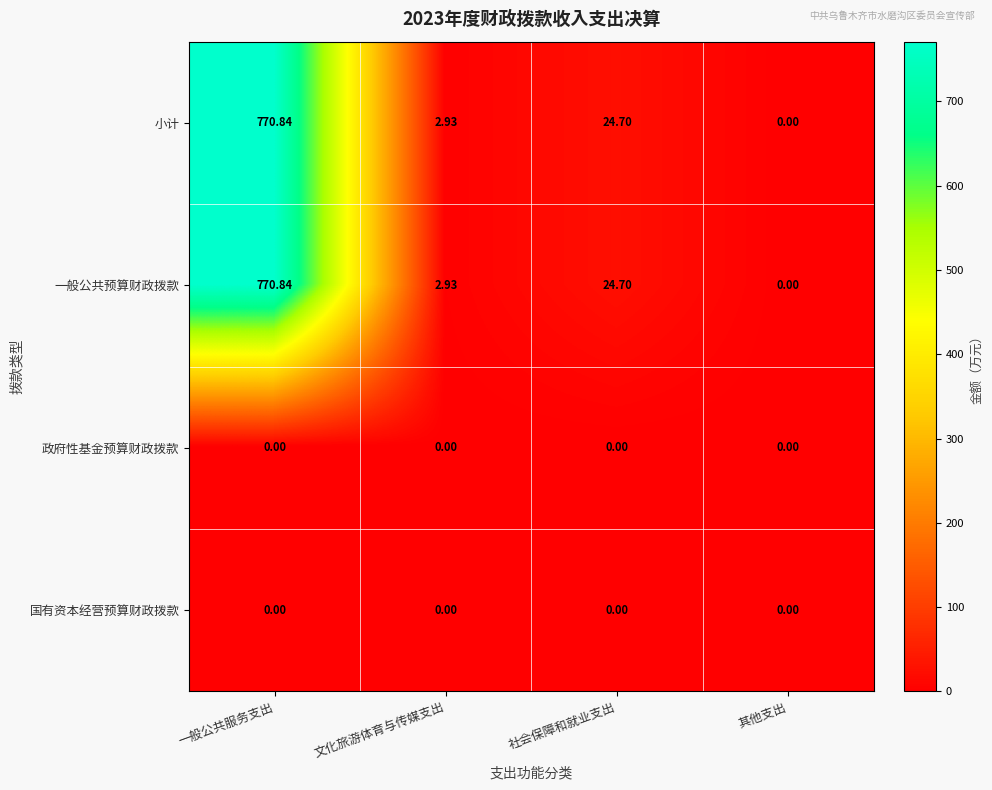

Which category has the lowest value in the 一般公共预算财政拨款 series?

其他支出